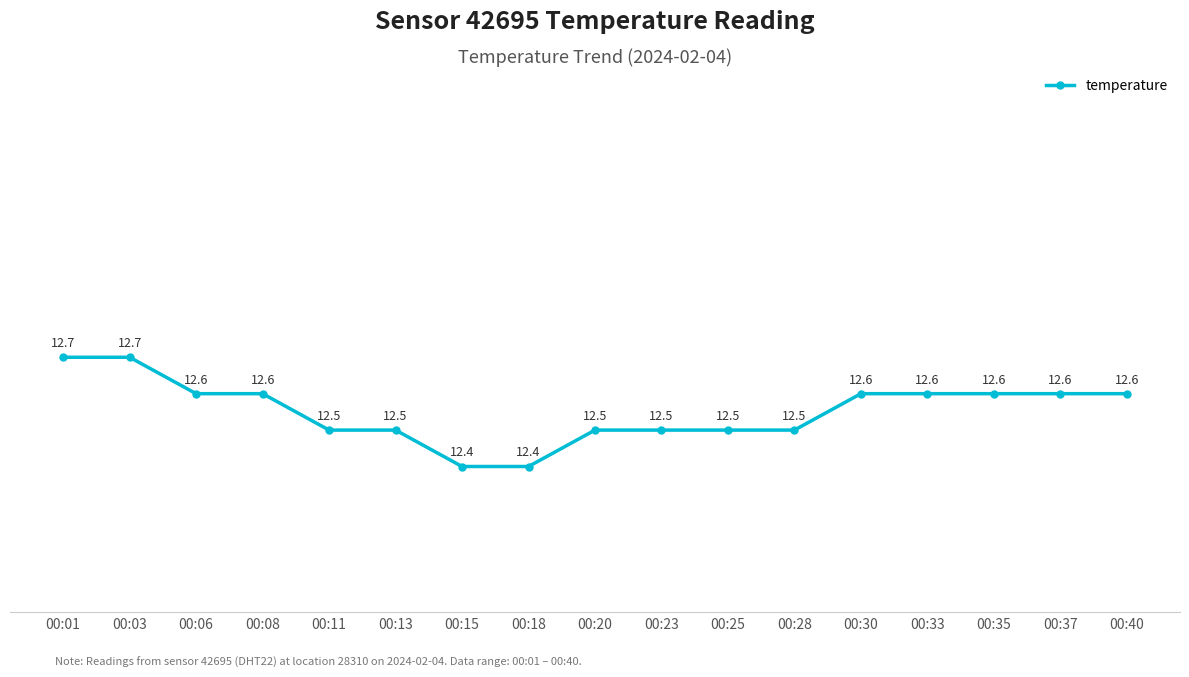

What is the minimum value shown in the chart?

12.4